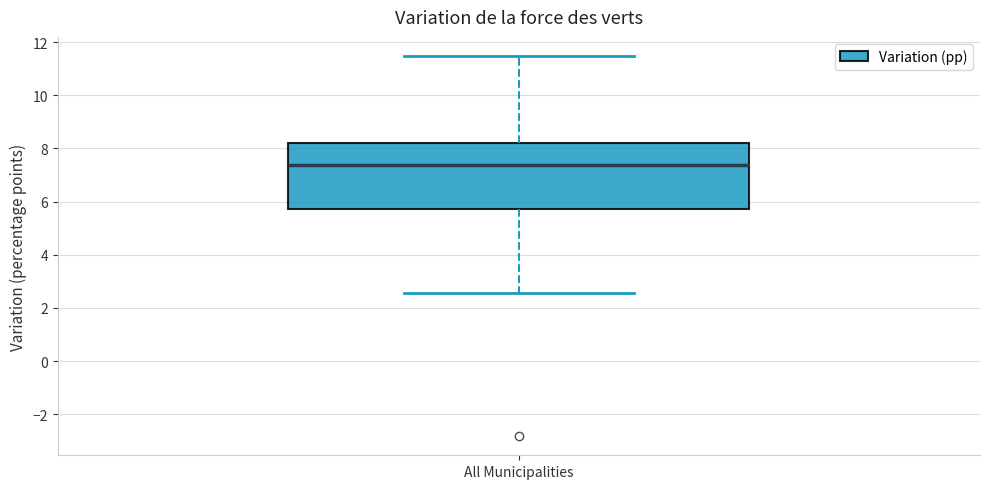

Where is the upper edge of the box for All Municipalities on the y-axis? The values are not printed on the chart, so give them approximately, as read against the axis.

8.2